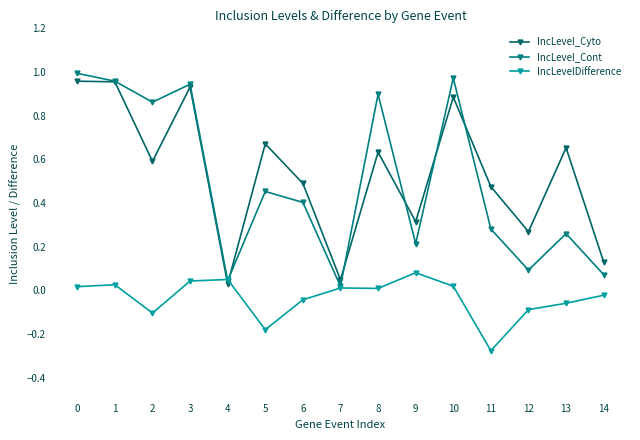

At which category does IncLevel_Cyto reach its first local valley?

2